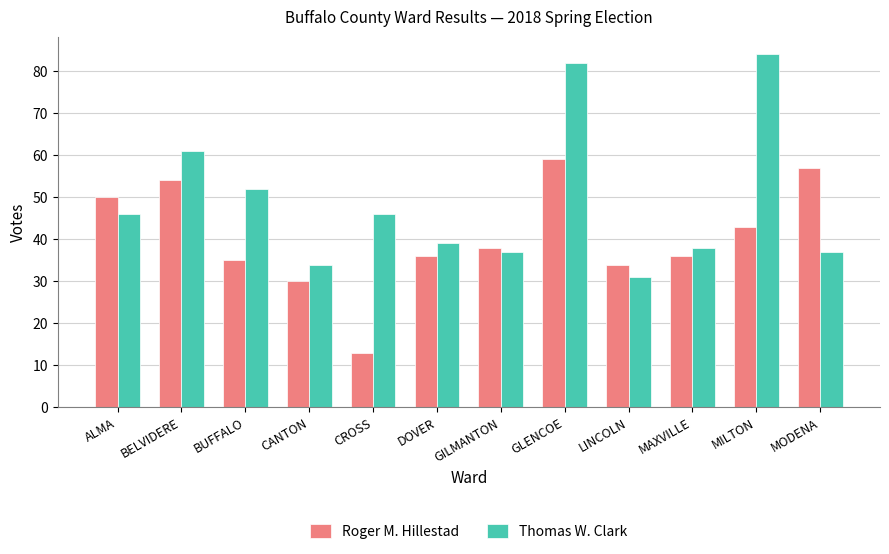

What is the spread (max minus min) of values at GLENCOE?

23